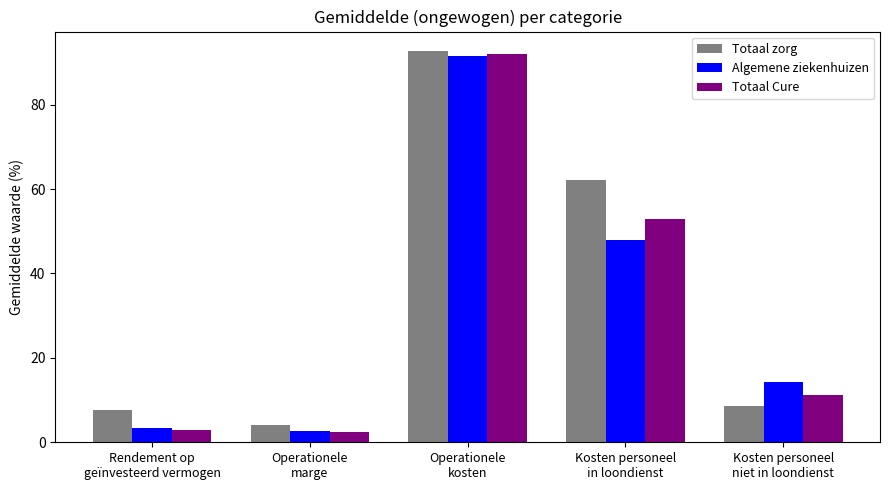

Which series changed the most between Operationele
kosten and Kosten personeel
in loondienst?

Algemene ziekenhuizen